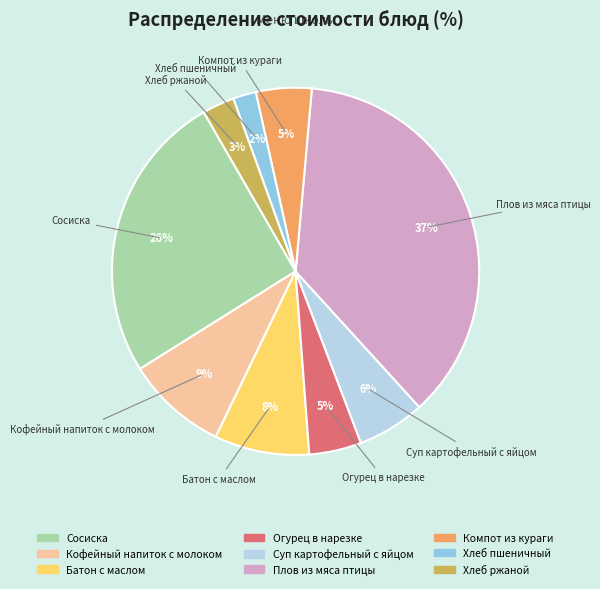

What is the smallest slice in the pie chart?

Хлеб пшеничный